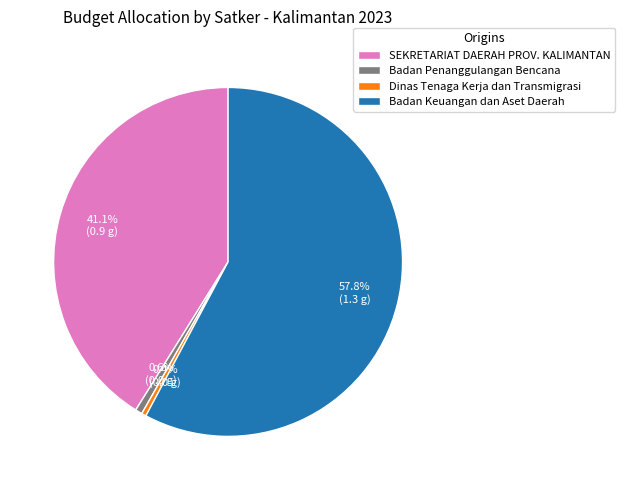

Between Badan Keuangan dan Aset Daerah and SEKRETARIAT DAERAH PROV. KALIMANTAN, which is larger?

Badan Keuangan dan Aset Daerah